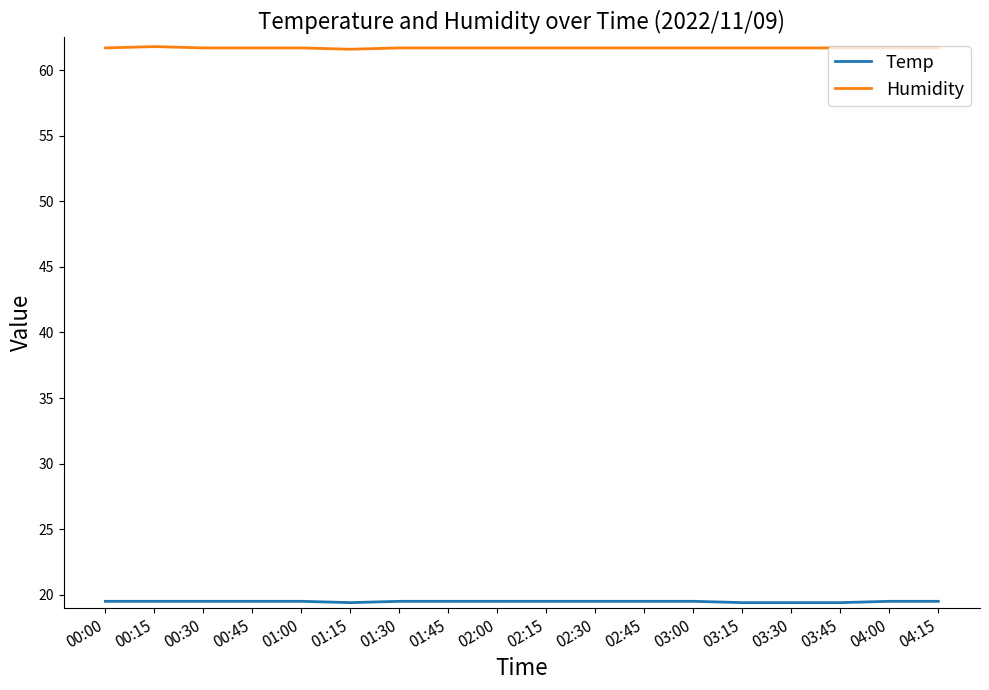

What is the spread (max minus min) of values at 03:00?

42.2